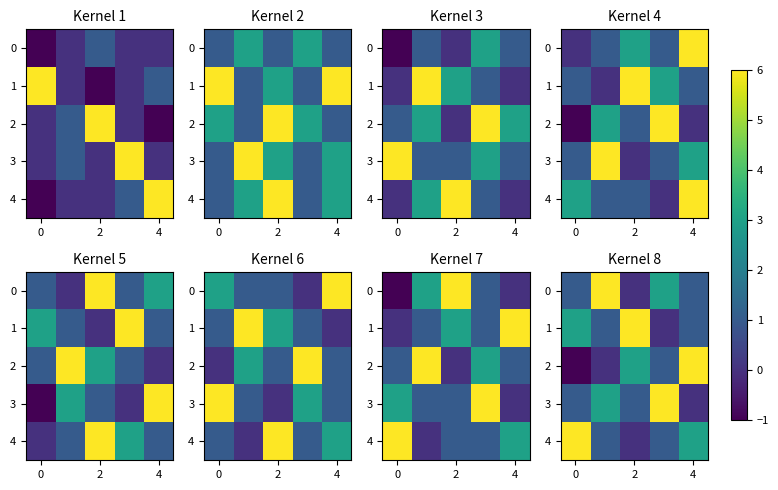

The 3 series shows 0 at 4. True or false?

True